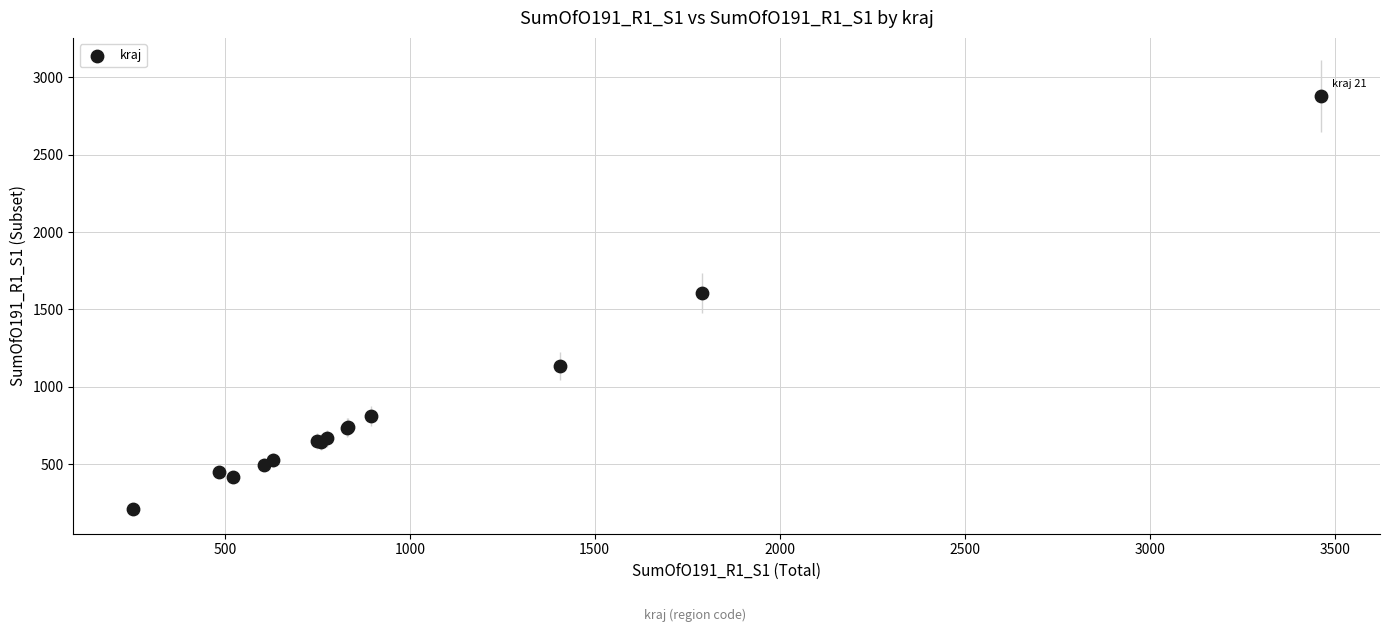

What Y value in the scatter plot is closest to 1545?

1604